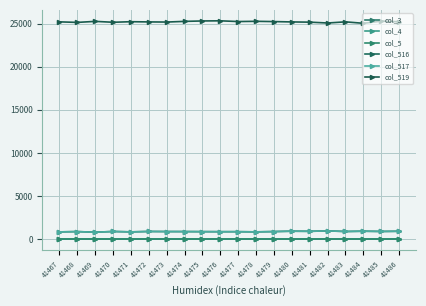

Is the value of col_516 at 41472 greater than the value of col_519 at 41471?

No